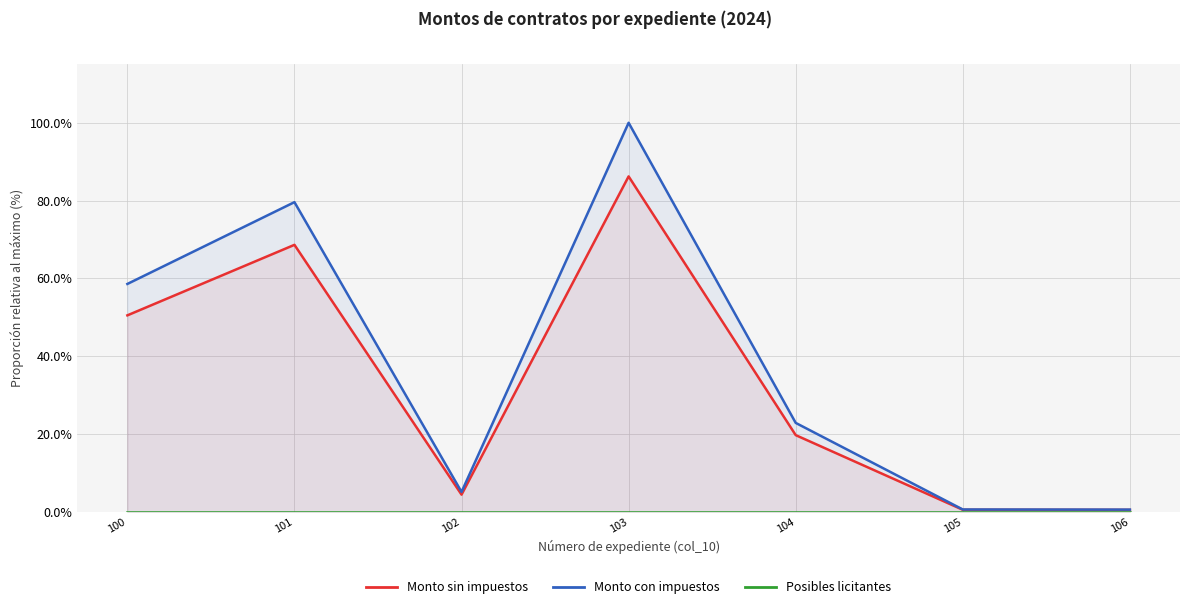

What is the average value of the Monto con impuestos series?

38.2